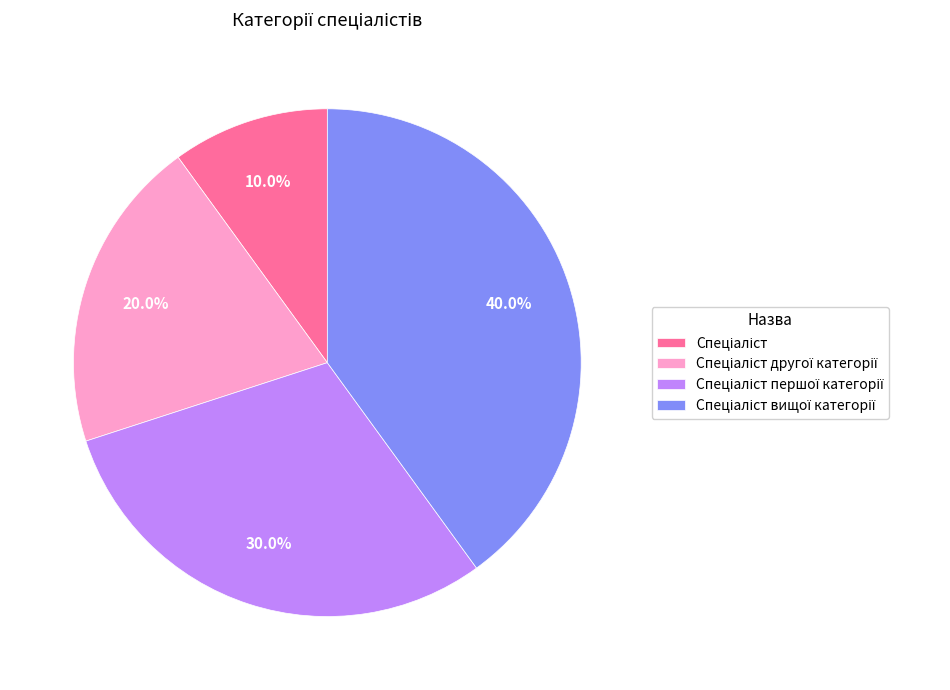

Is there a majority slice in this chart?

No